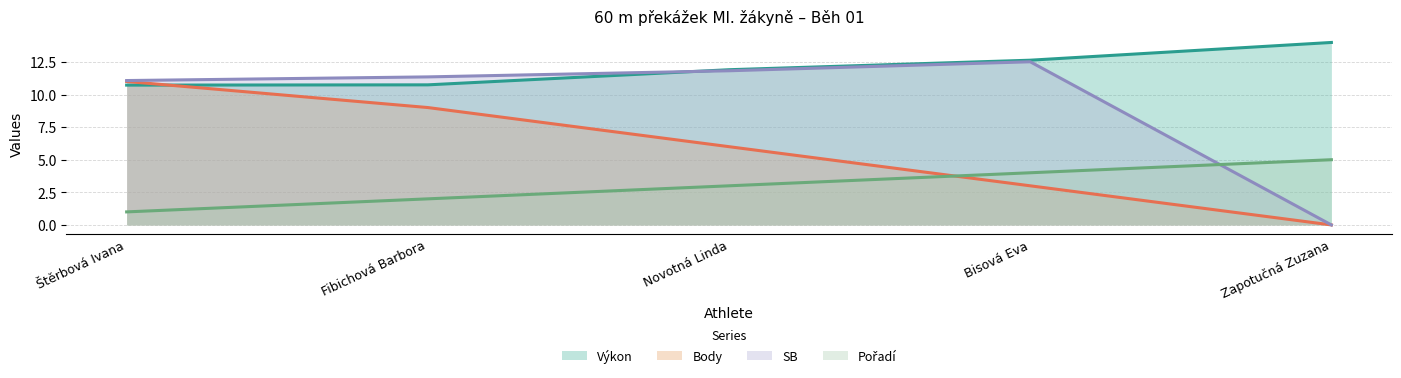

The SB series shows 0.0 at Zapotučná Zuzana. True or false?

True